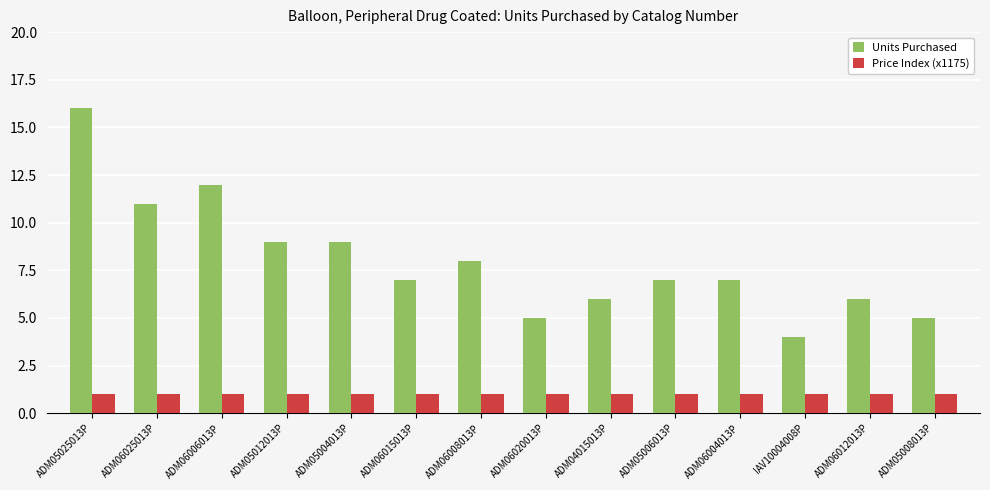

Between ADM06006013P and IAV10004008P, which series saw the biggest shift?

Units Purchased